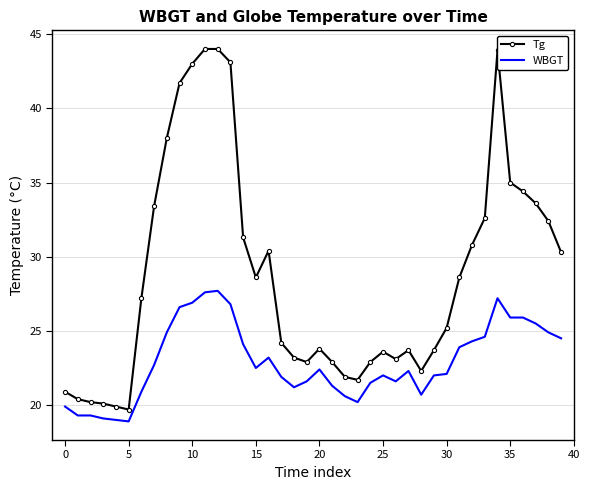

Which series has the largest total across all categories?

Tg